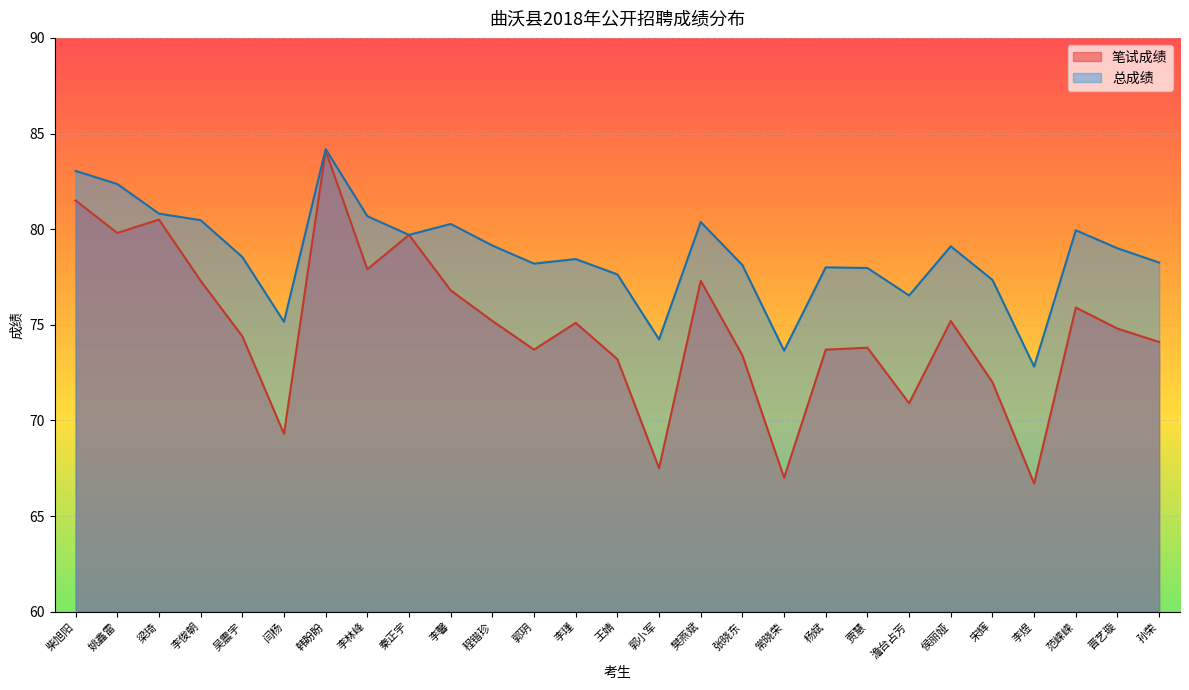

What are all the series names shown in the legend?

笔试成绩, 总成绩